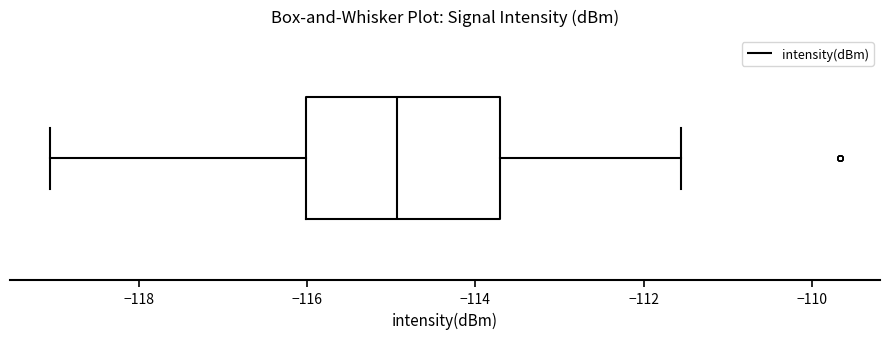

Transcribe this box plot: give where the median line is, the range the box spans, and where the two whiskers end, as read against the x-axis. The values are not printed on the chart, so give them approximately, as read against the axis.

median -115.0, box -116.0 to -113.8, whiskers -119.0 to -111.6